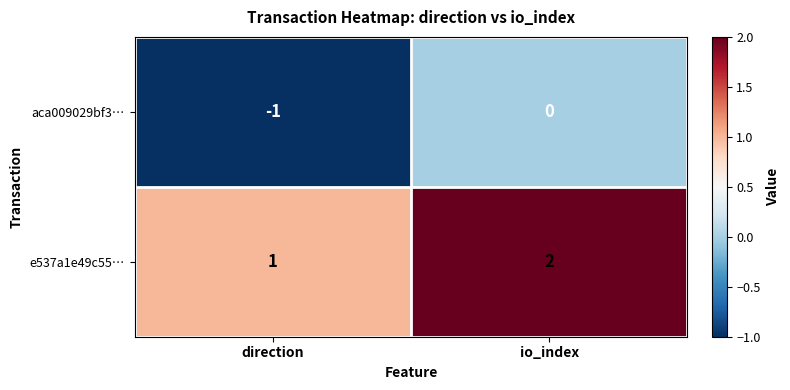

List the series in order of their peak value, highest first.

e537a1e49c55…, aca009029bf3…